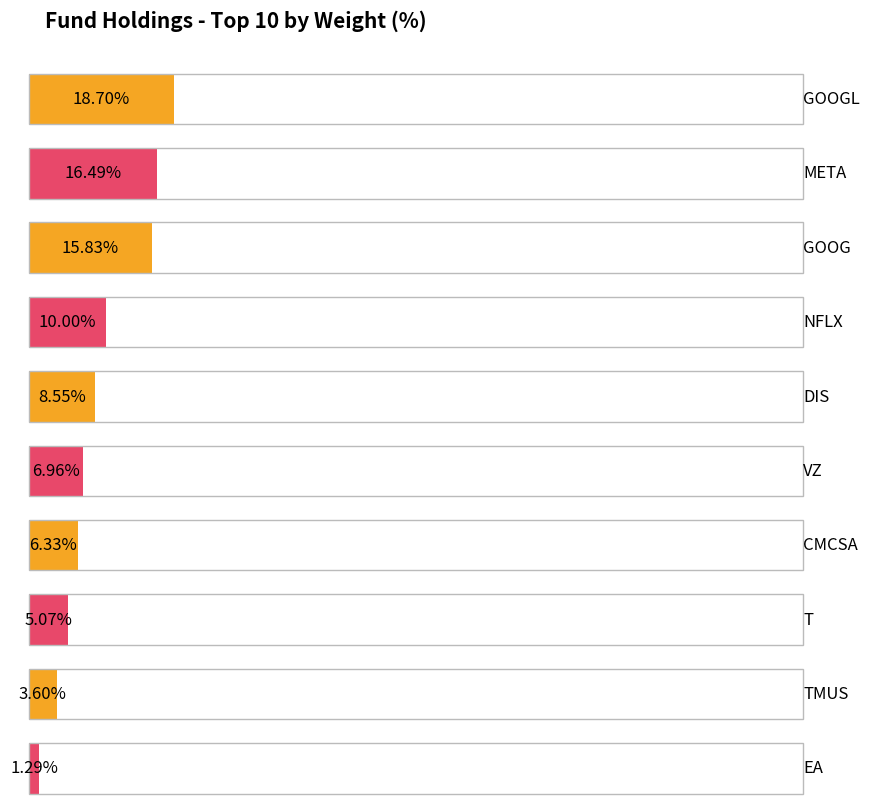

What is the change in value from GOOG to VZ?

-8.9